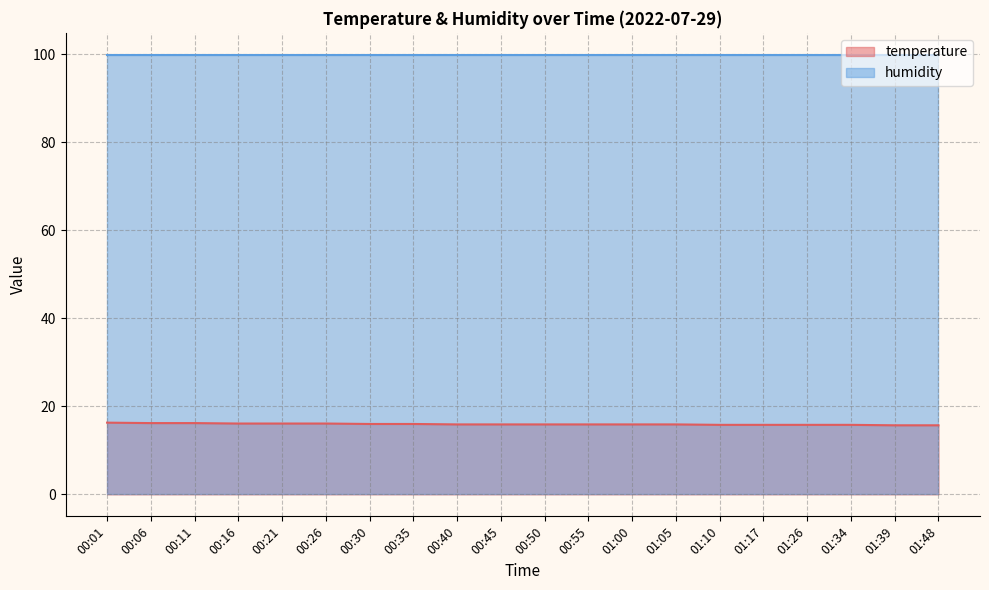

True or false: there are more than 0 points higher than both neighbors.

False